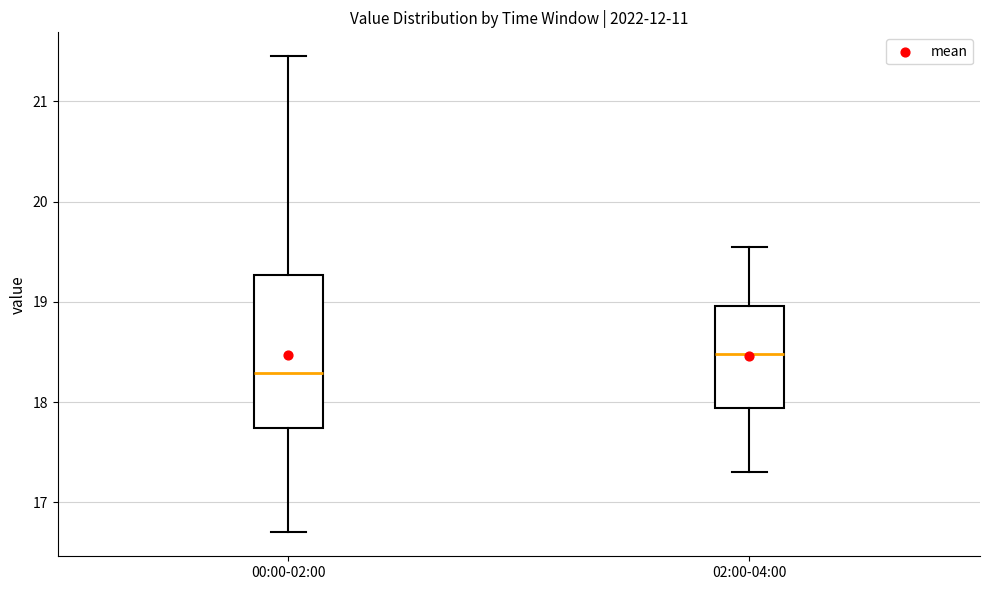

Comparing the boxes themselves (not the whiskers), which one is the tallest?

00:00-02:00